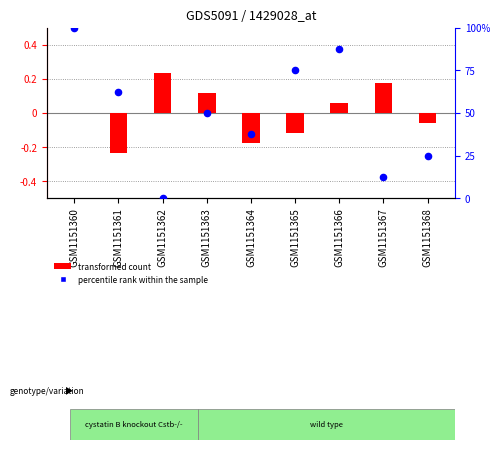

Which series has the largest Y range (max minus min)?

percentile rank within the sample